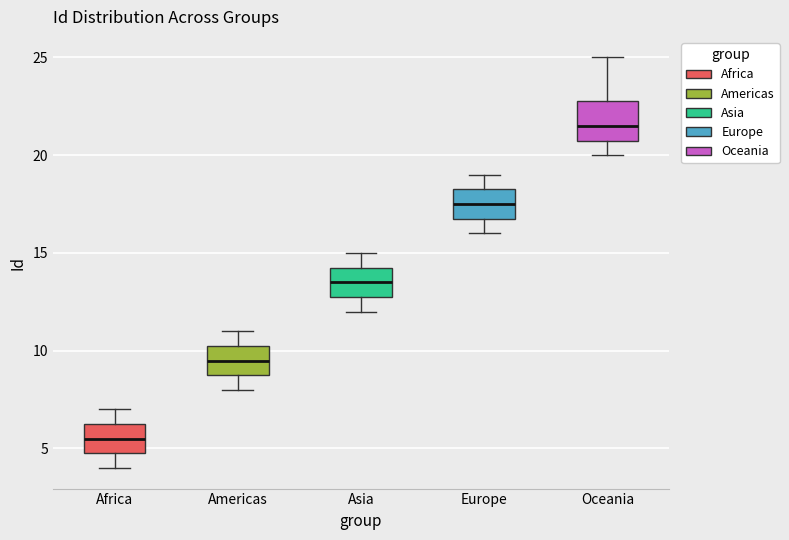

Reading left to right, transcribe this box plot: for each box, give where its median line is, the range the box spans, and where its two whiskers end, as read against the y-axis. The values are not printed on the chart, so give them approximately, as read against the axis.

Africa: median 5.5, box 5.0 to 6.5, whiskers 4.0 to 7.0
Americas: median 9.5, box 9.0 to 10.5, whiskers 8.0 to 11.0
Asia: median 13.5, box 13.0 to 14.5, whiskers 12.0 to 15.0
Europe: median 17.5, box 17.0 to 18.5, whiskers 16.0 to 19.0
Oceania: median 21.5, box 21.0 to 23.0, whiskers 20.0 to 25.0